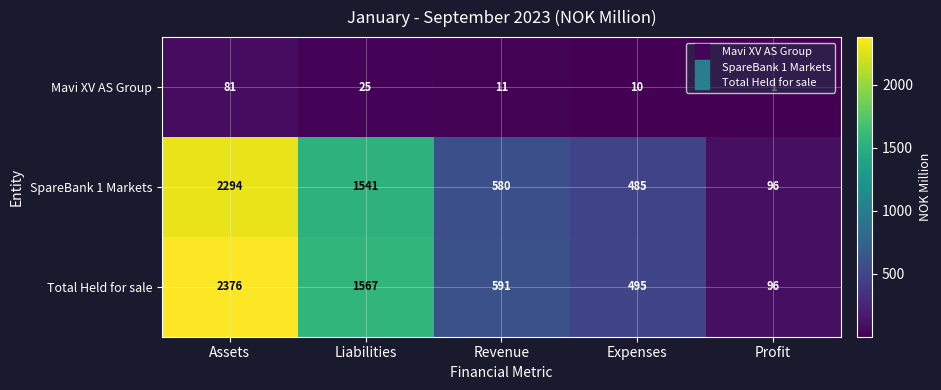

What is the maximum value shown in the chart?

2376